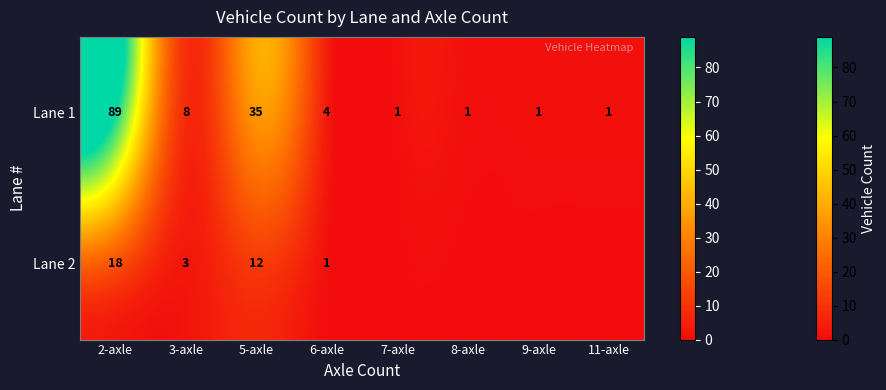

At which label does Lane 1 reach its peak?

2-axle